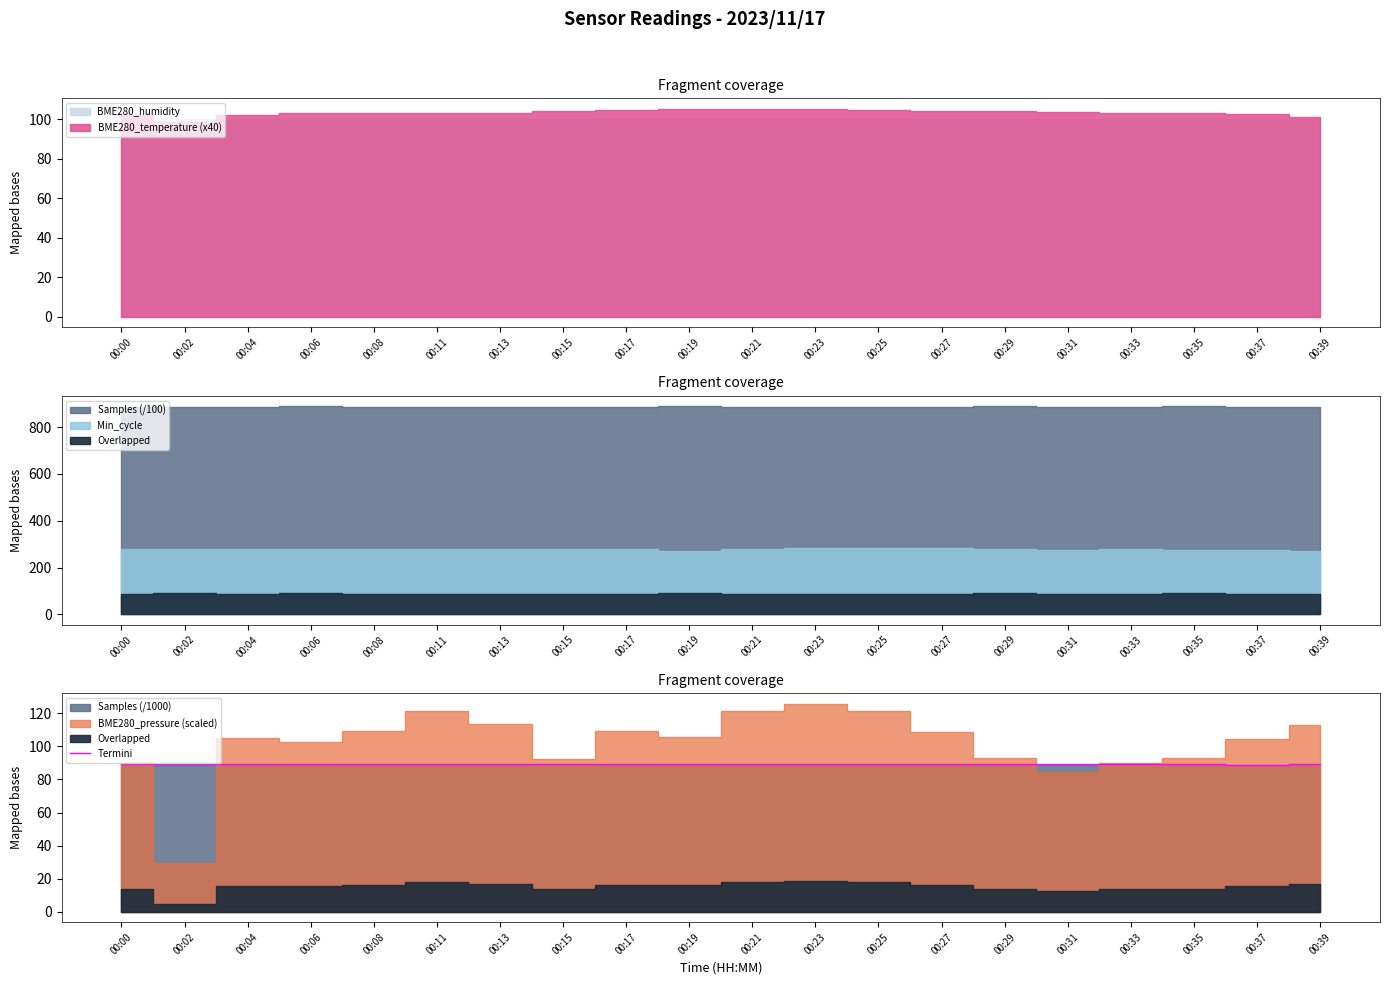

Which category has the highest value across all series?

00:06